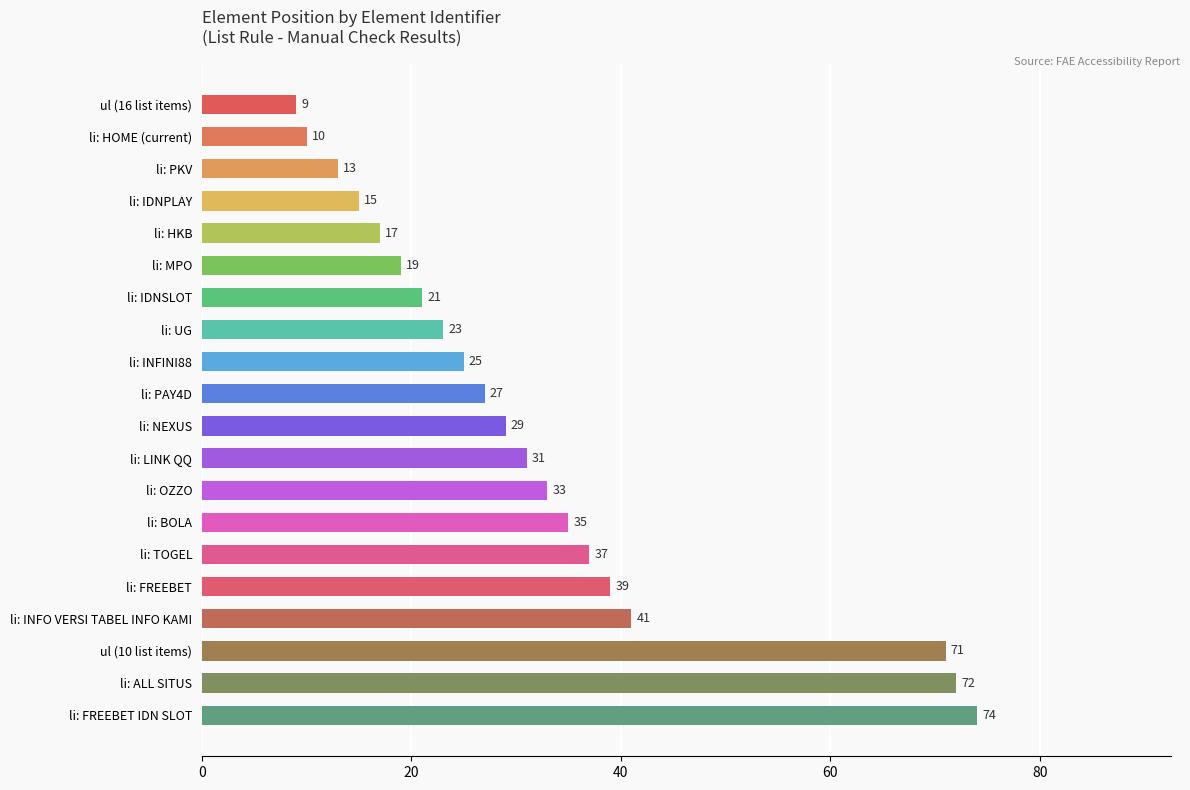

List the labels in order of value, largest first.

li: FREEBET IDN SLOT, li: ALL SITUS, ul (10 list items), li: INFO VERSI TABEL INFO KAMI, li: FREEBET, li: TOGEL, li: BOLA, li: OZZO, li: LINK QQ, li: NEXUS, li: PAY4D, li: INFINI88, li: UG, li: IDNSLOT, li: MPO, li: HKB, li: IDNPLAY, li: PKV, li: HOME (current), ul (16 list items)